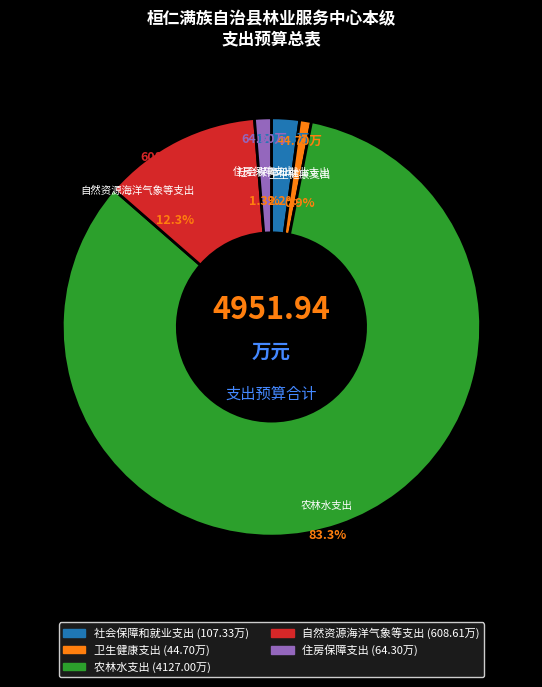

How many slices are in this pie chart?

5